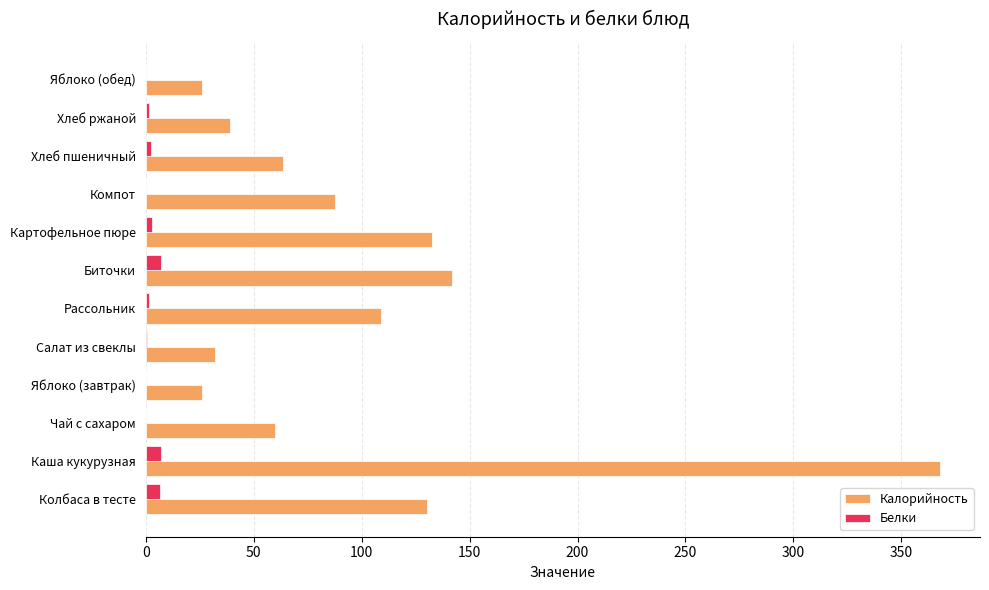

How many data points in Калорийность are above 87?

6